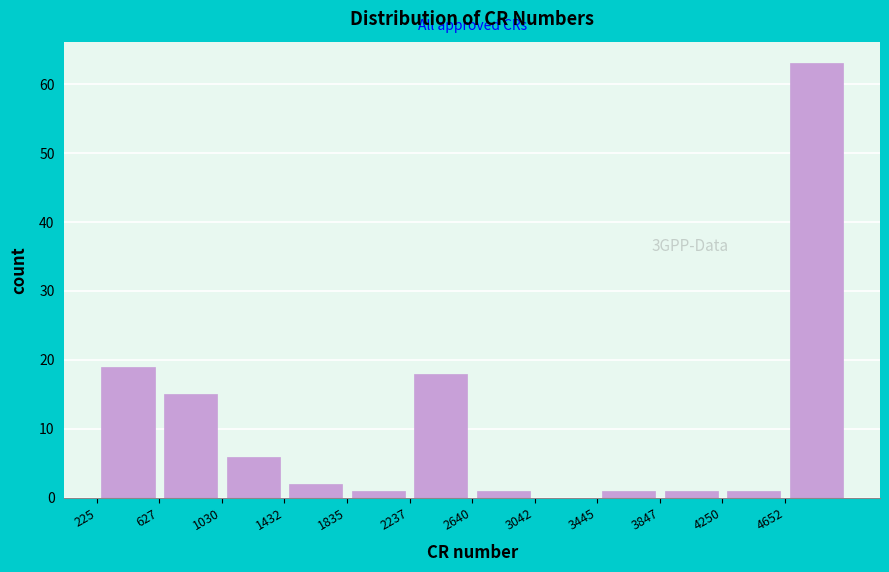

Which range on the x-axis has the tallest bar?

4650 to 5050